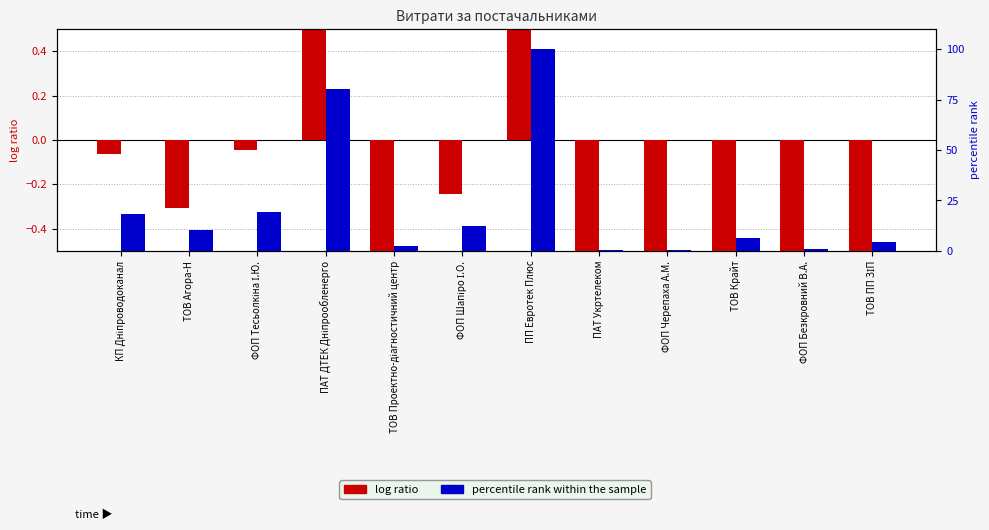

At which category does the chart reach its minimum across all series?

ПАТ Укртелеком